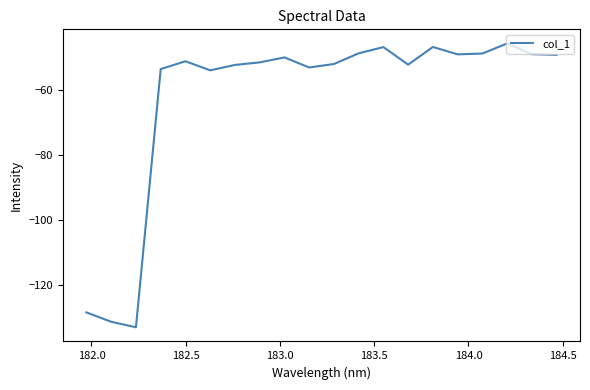

What is the difference between the maximum and minimum values?

87.4